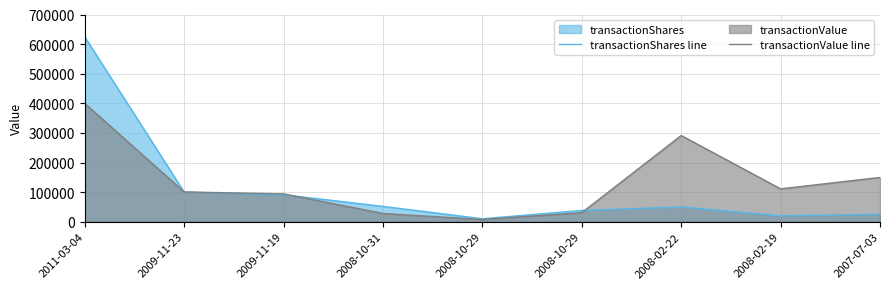

What is the maximum value shown in the chart?

624220